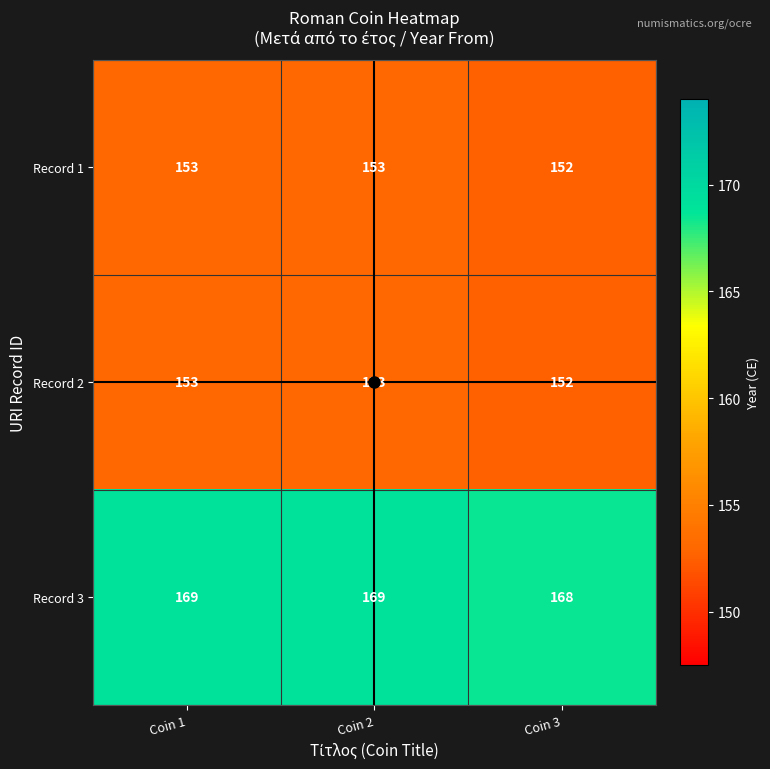

What is the average value of the Record 1 series?

153